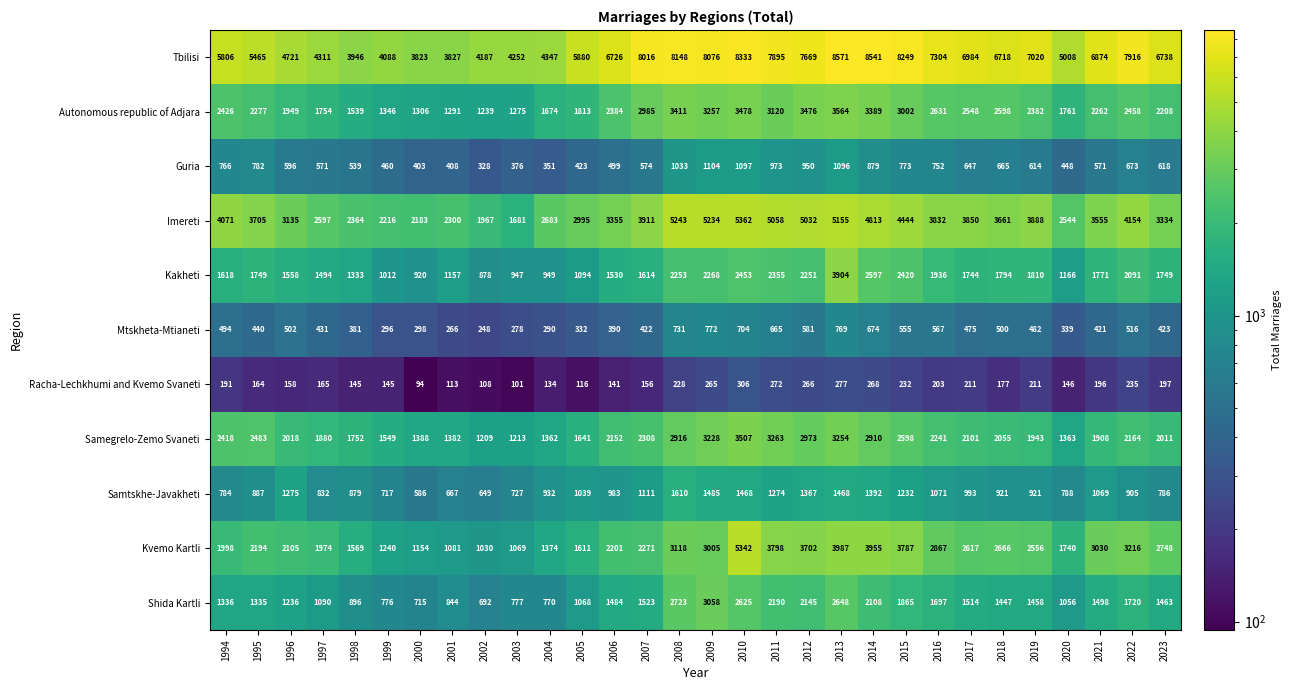

How many data points does each series have?

30